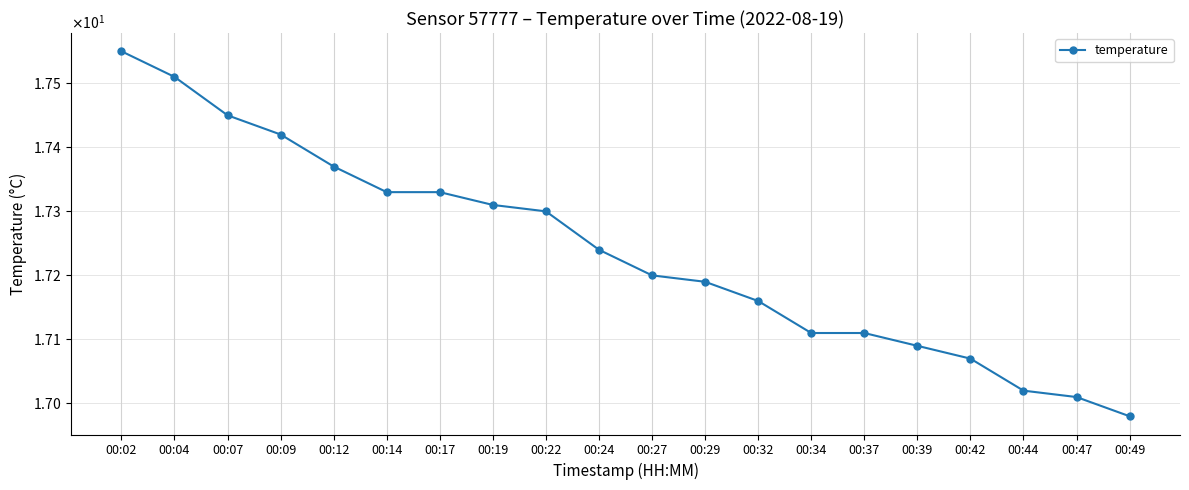

Is this an area chart (filled region under the line)?

No